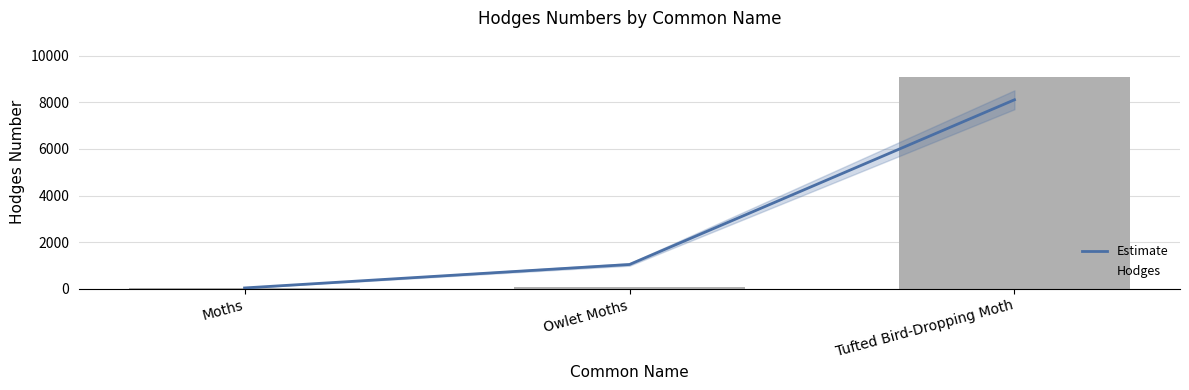

At how many categories does at least one series exceed 509?

2